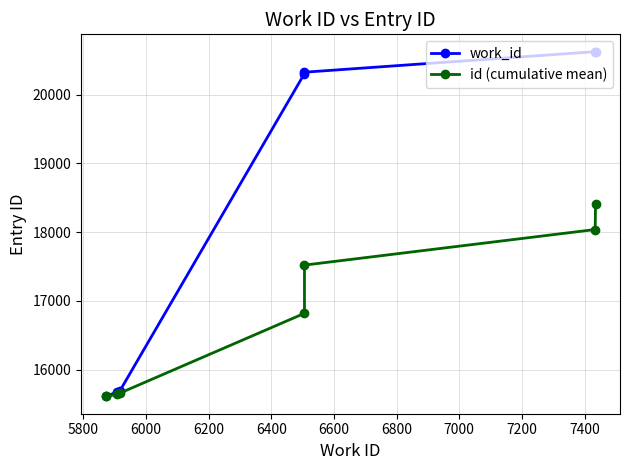

What is the approximate value of work_id at 5800?

15678.0